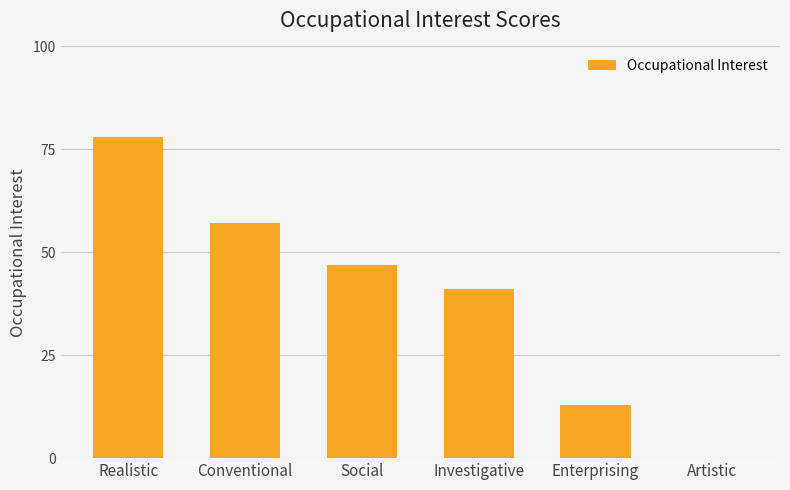

Reading right to left, what are all the values shown in this chart?

0	13	41	47	57	78